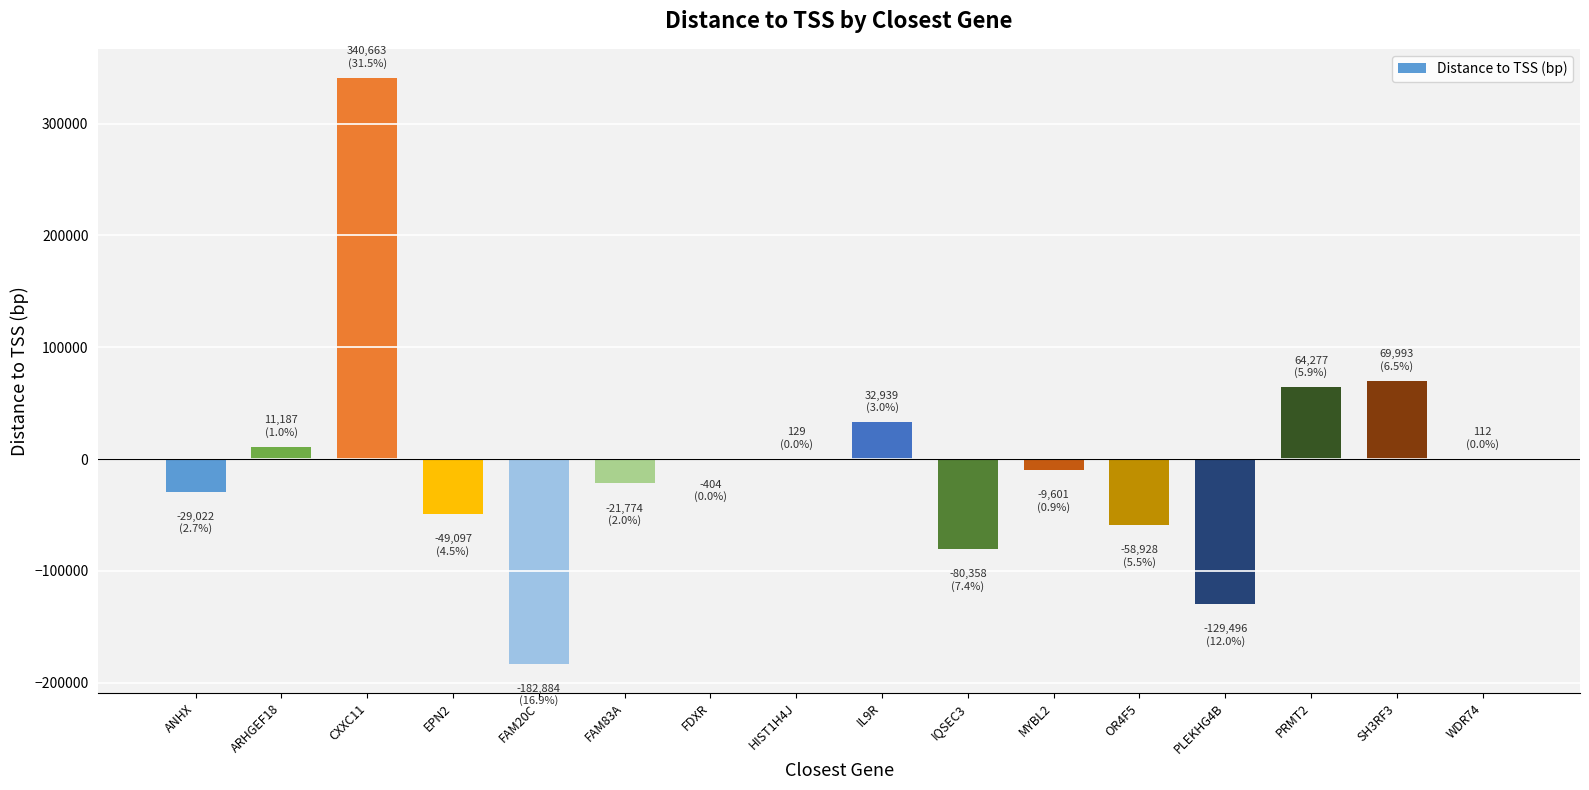

Which label corresponds to the largest value in the chart?

CXXC11